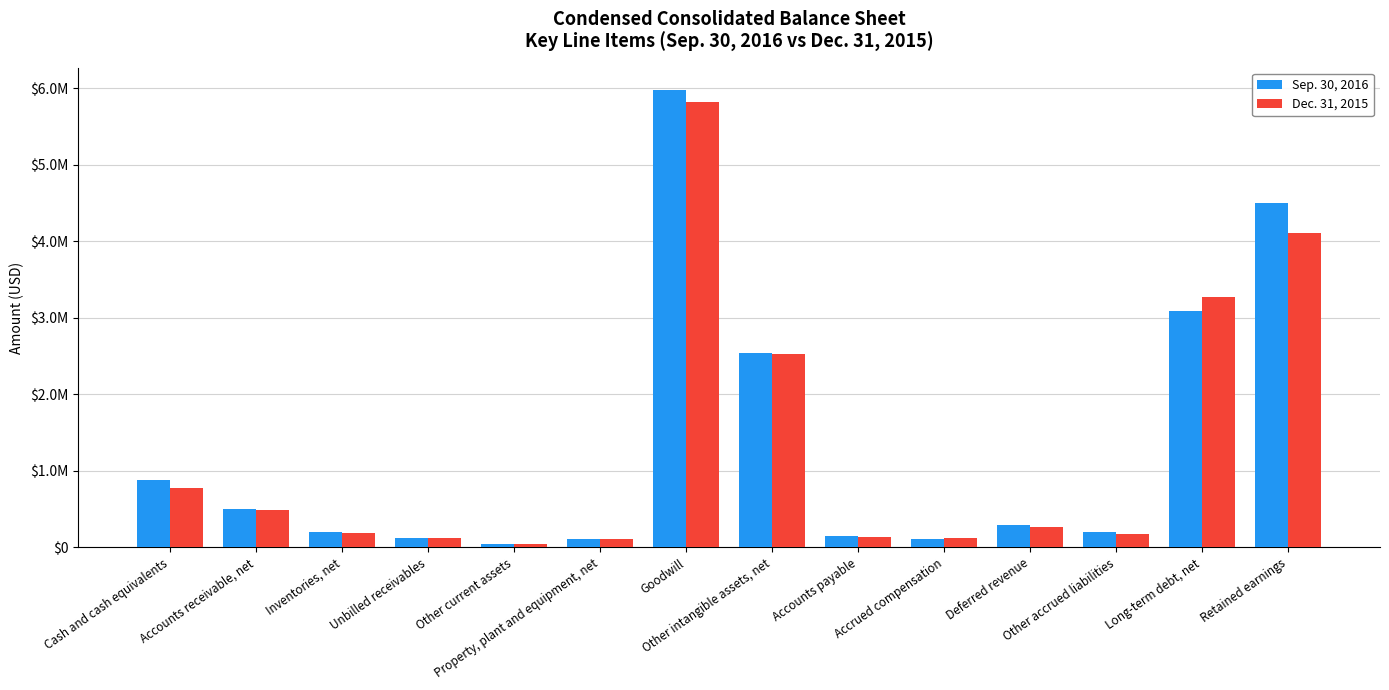

Reading left to right, transcribe all the data shown in this chart.

Sep. 30, 2016: 882270	498006	197529	119109	45964	103847	5969328	2541482	144235	106906	290231	200463	3087151	4495907
Dec. 31, 2015: 778511	488271	189868	122042	39355	105510	5824726	2528996	139737	119511	267030	168513	3264417	4110530